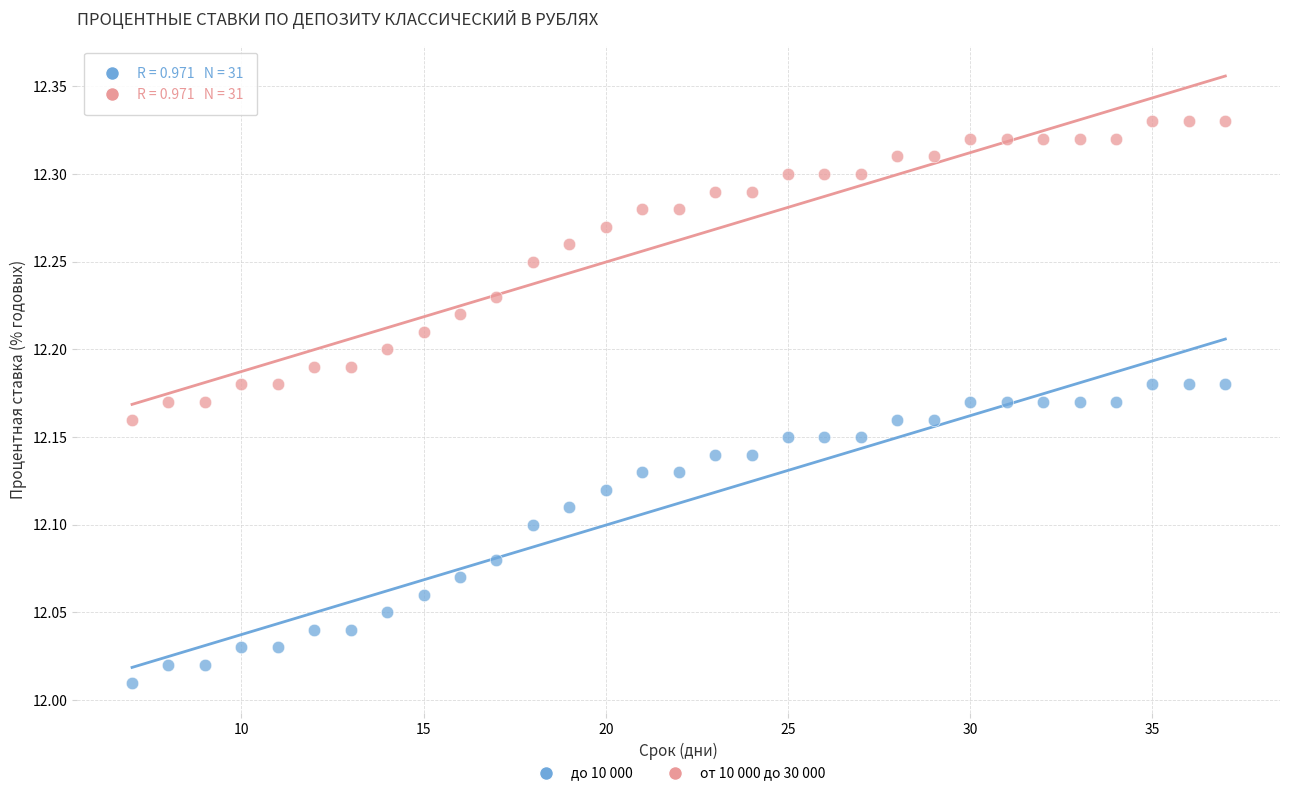

Which series reaches the minimum Y coordinate?

до 10 000